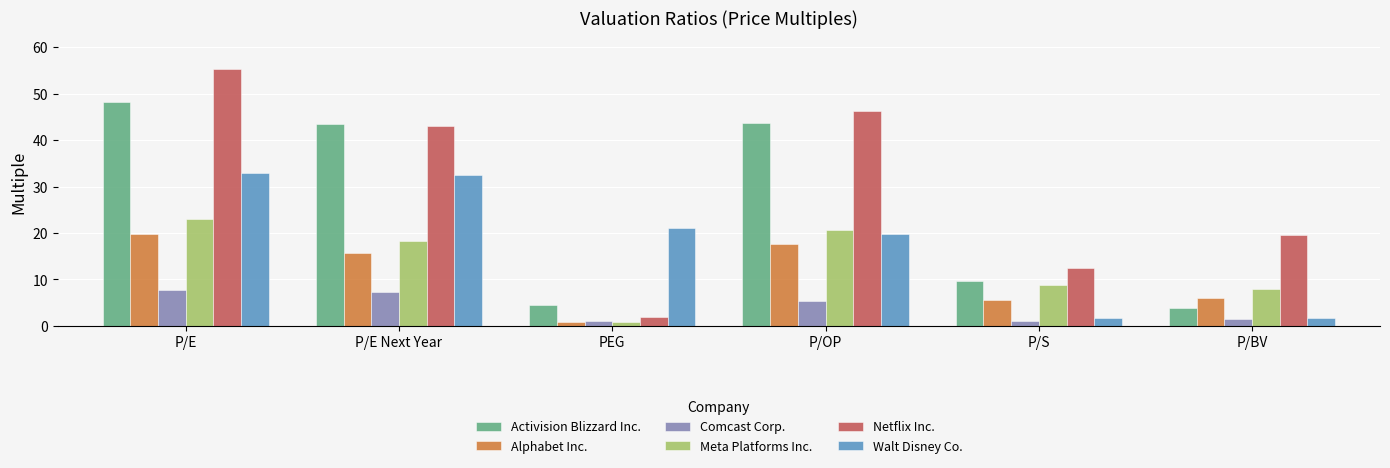

What position from the left is P/OP?

4